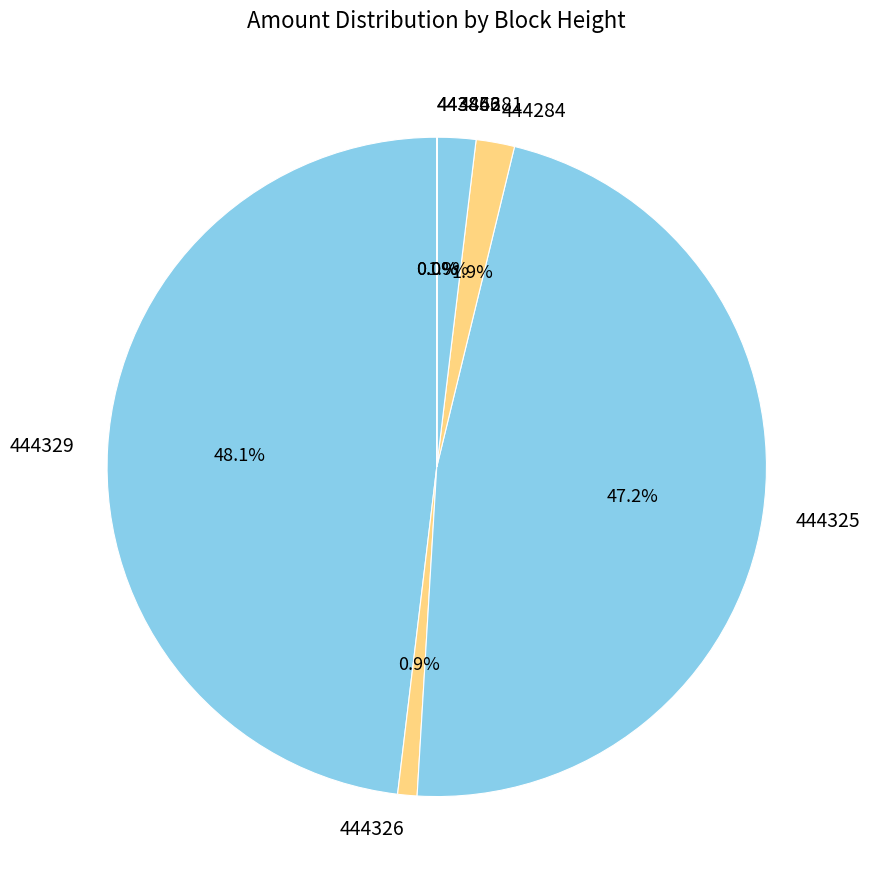

To the nearest percent, what is the difference between the largest and smallest slice percentages?

48%